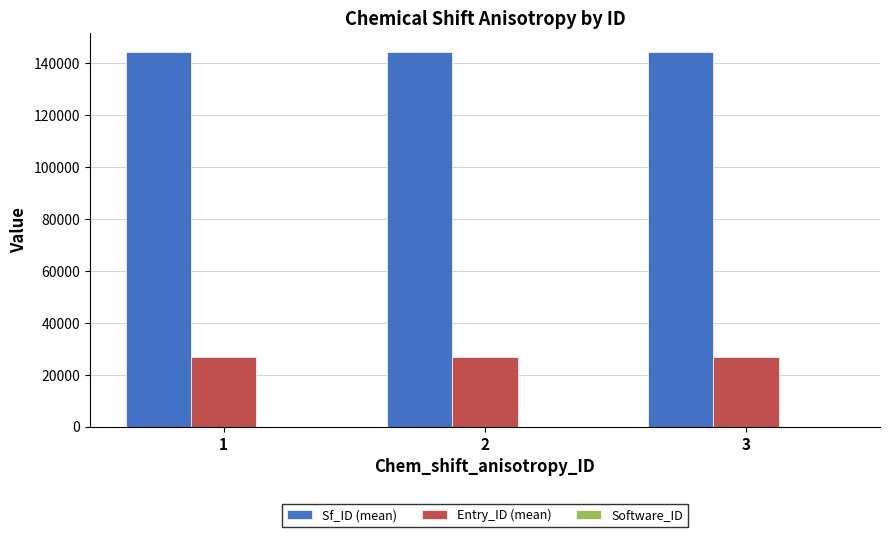

Which series has the largest total across all categories?

Sf_ID (mean)